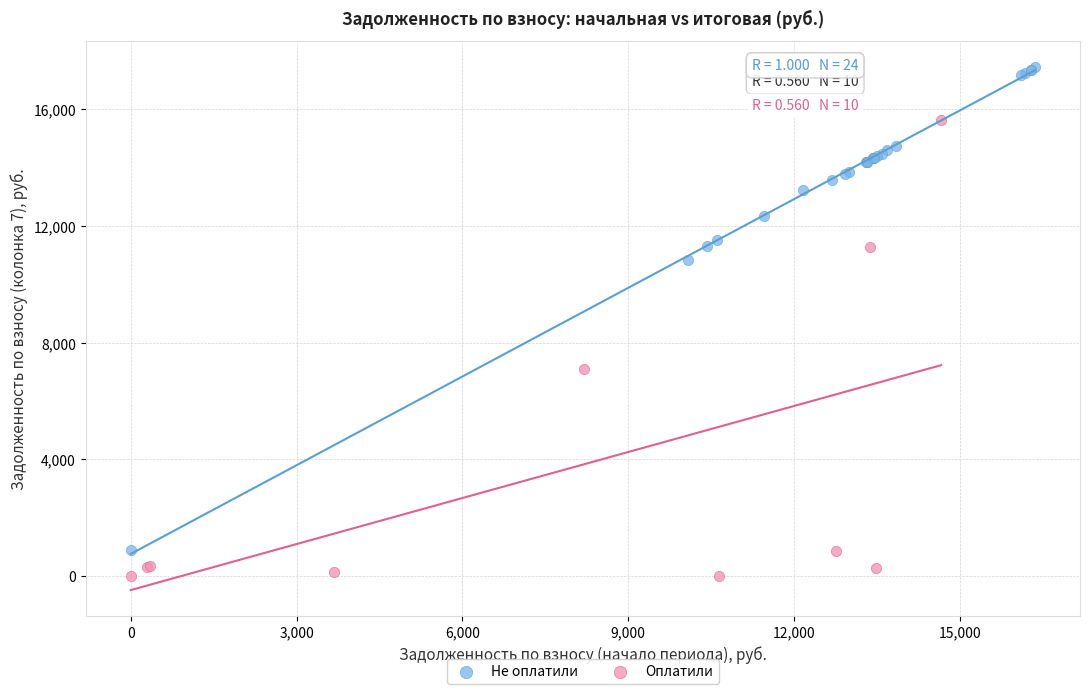

Which series reaches the minimum Y coordinate?

Оплатили